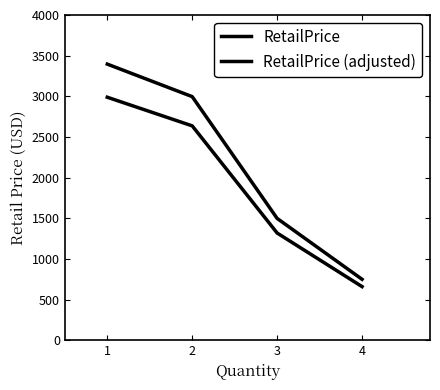

Count the number of categories in the chart.

4